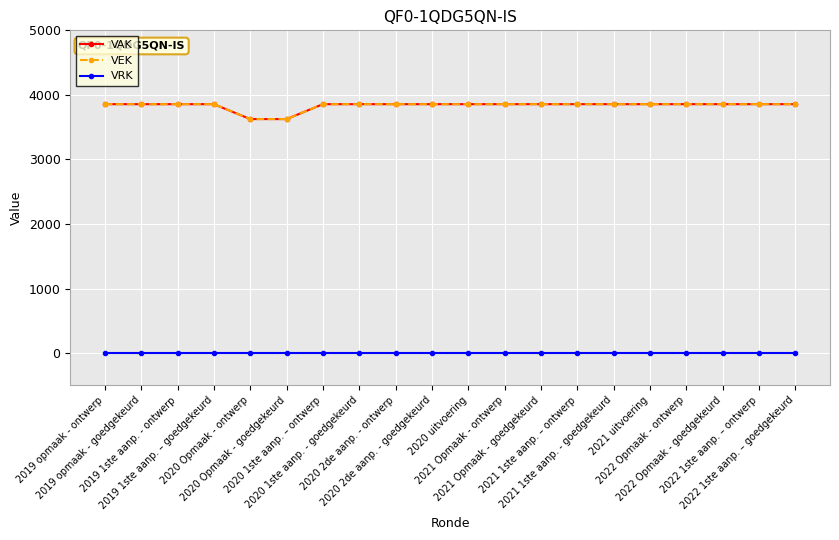

Does the chart have visible grid lines?

Yes